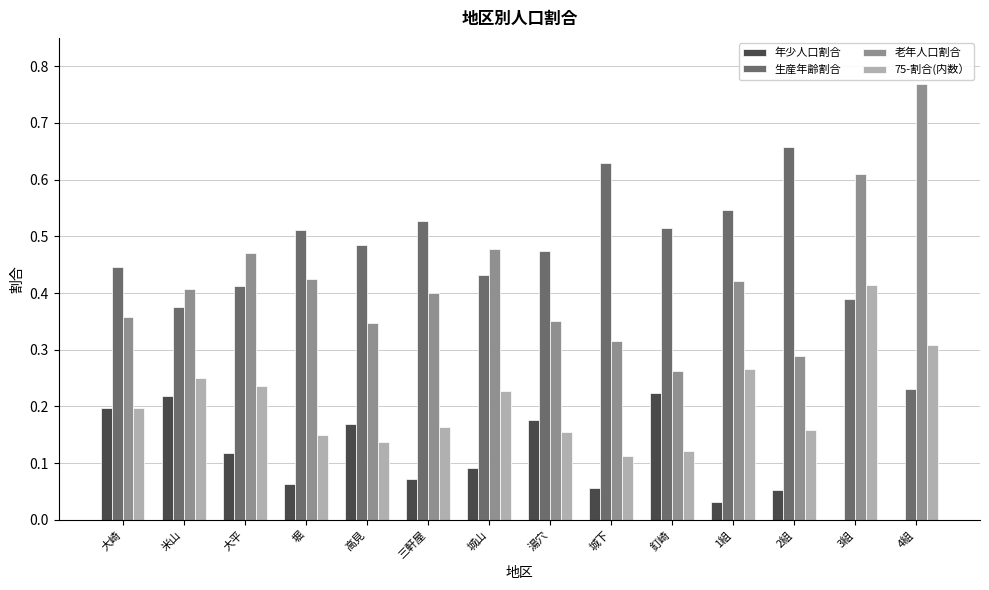

Which series has the widest spread of values?

老年人口割合